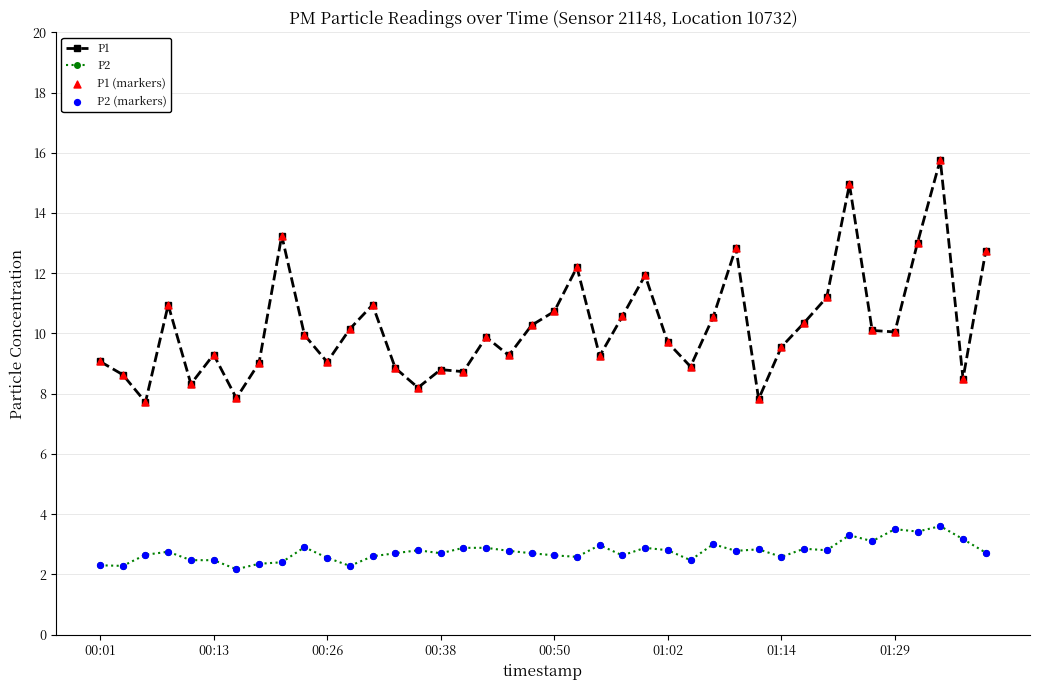

Which series has the largest total across all categories?

P1